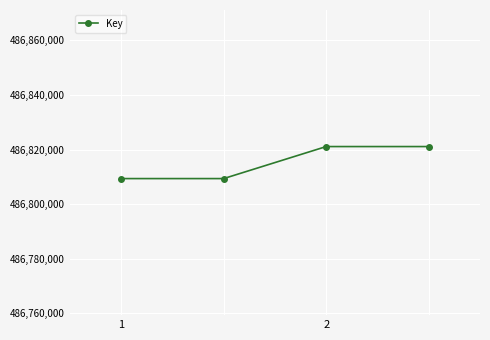

Reading left to right, list all the values displayed in this chart.

486809353	486809353	486821078	486821078